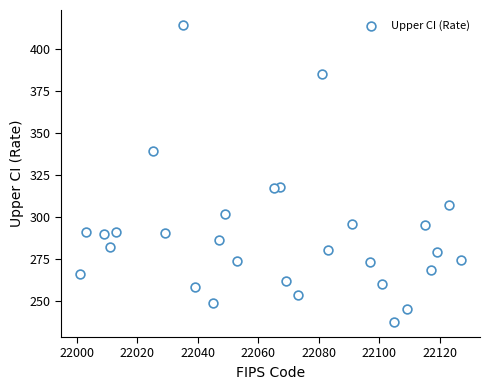

What is the range of X values (max minus min)?

126.0